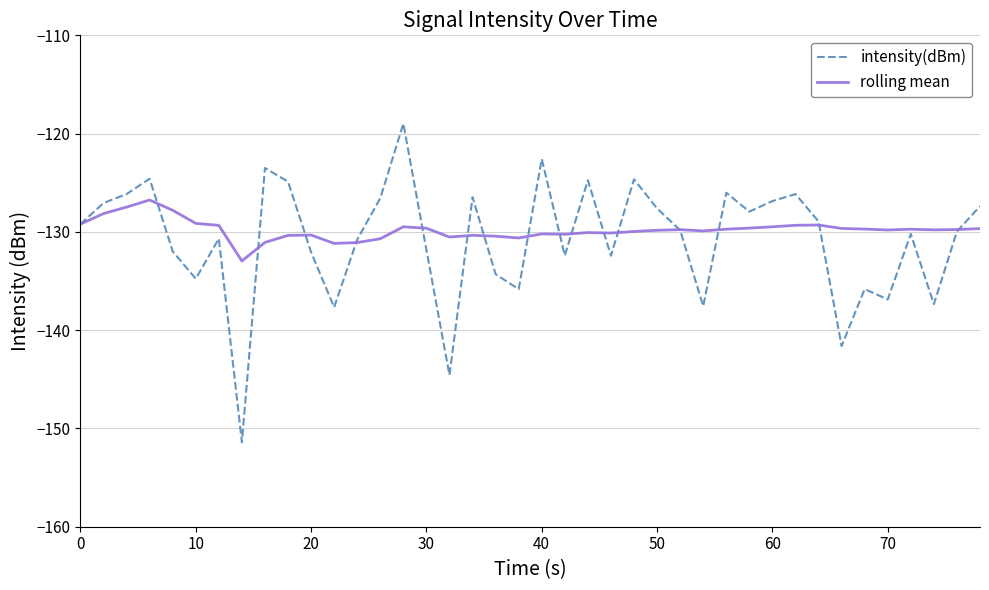

Which series has the largest total across all categories?

rolling mean